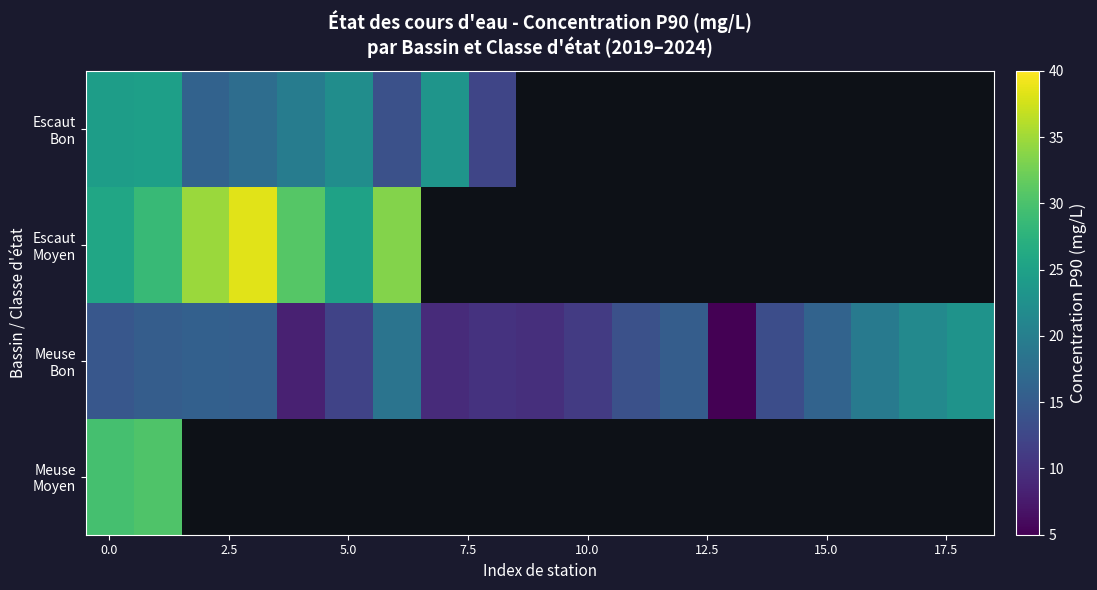

Rank the series by their maximum value, from lowest to highest.

Meuse Bon, Escaut Bon, Meuse Moyen, Escaut Moyen